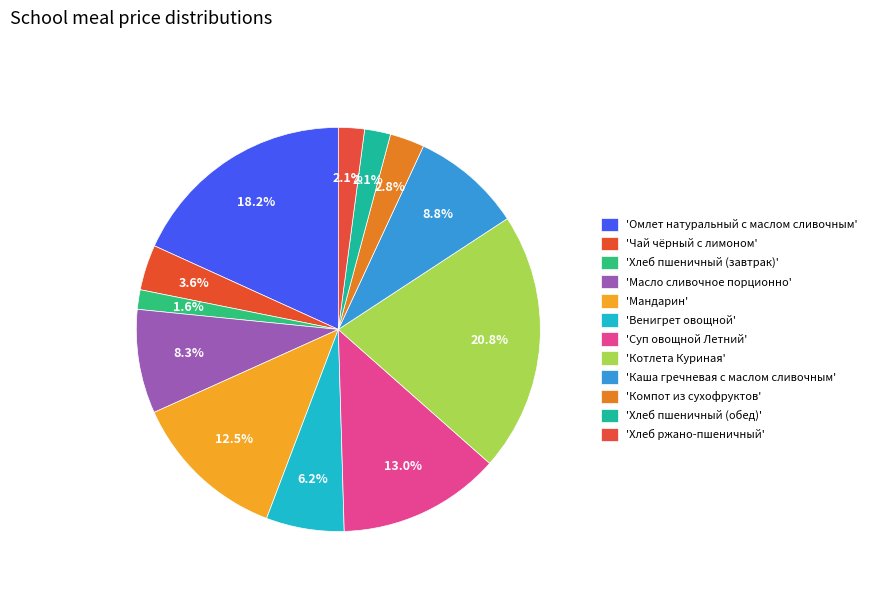

How many slices are in this pie chart?

12